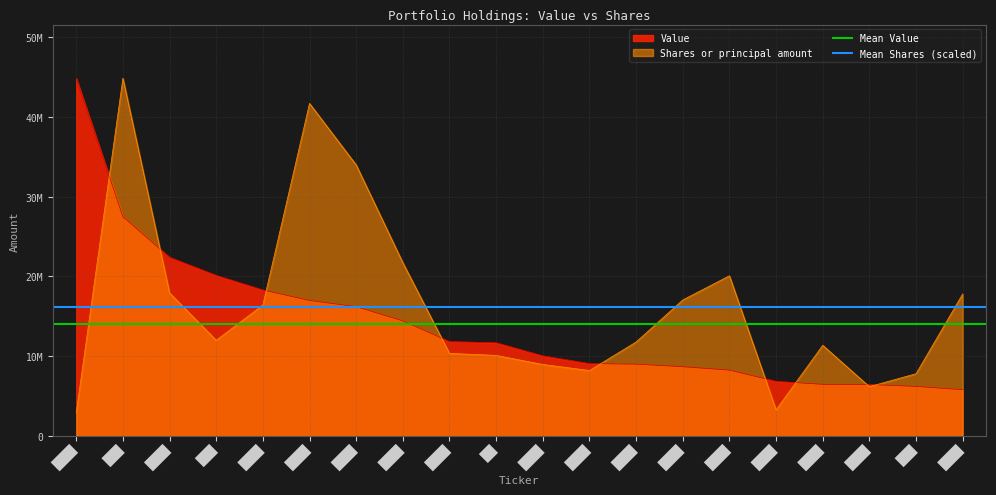

What is the value of the Mean Value point at the 2nd from the left?

14061150.0